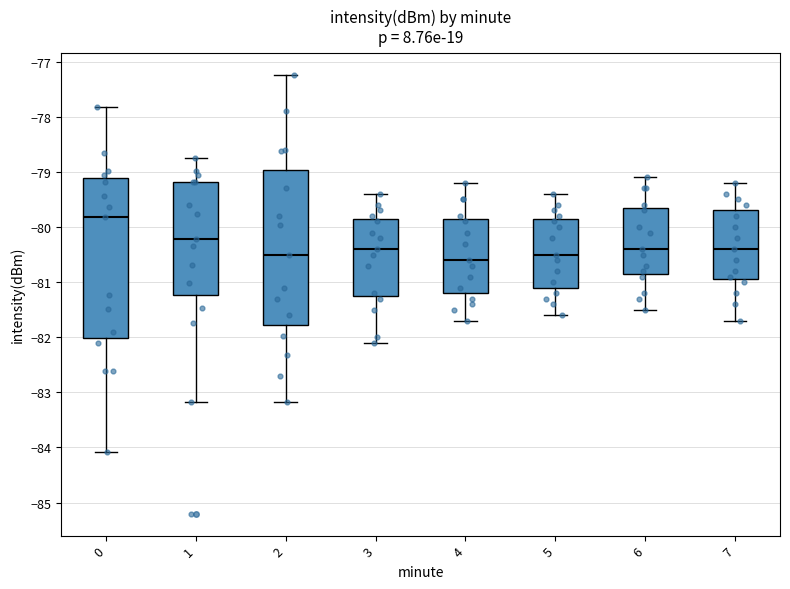

Reading left to right, transcribe this box plot: for each box, give where its median line is, the range the box spans, and where its two whiskers end, as read against the y-axis. The values are not printed on the chart, so give them approximately, as read against the axis.

0: median -79.8, box -82.0 to -79.1, whiskers -84.1 to -77.8
1: median -80.2, box -81.2 to -79.2, whiskers -83.2 to -78.7
2: median -80.5, box -81.8 to -79.0, whiskers -83.2 to -77.2
3: median -80.4, box -81.2 to -79.8, whiskers -82.1 to -79.4
4: median -80.6, box -81.2 to -79.8, whiskers -81.7 to -79.2
5: median -80.5, box -81.1 to -79.8, whiskers -81.6 to -79.4
6: median -80.4, box -80.8 to -79.6, whiskers -81.5 to -79.1
7: median -80.4, box -80.9 to -79.7, whiskers -81.7 to -79.2